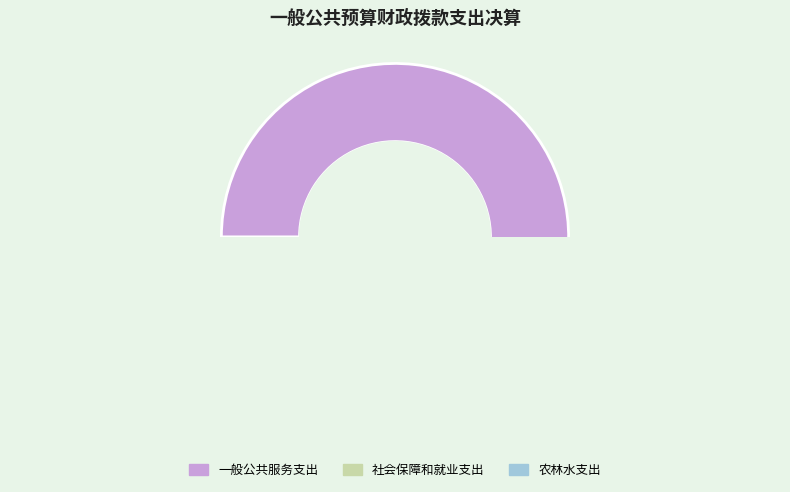

Count the number of slices in the pie.

3